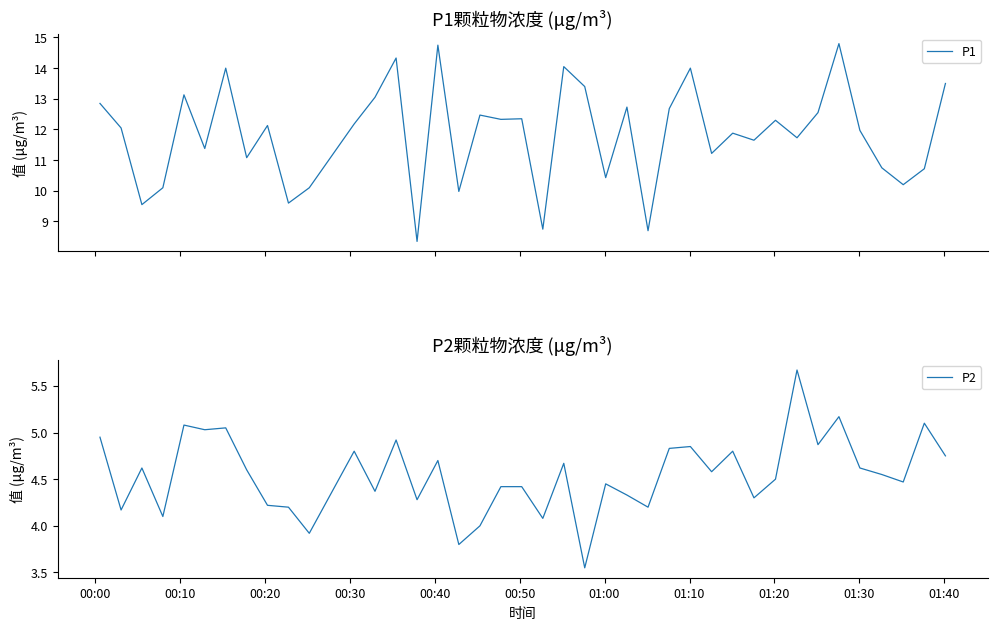

True or false: P1 and P2 cross at least once.

False